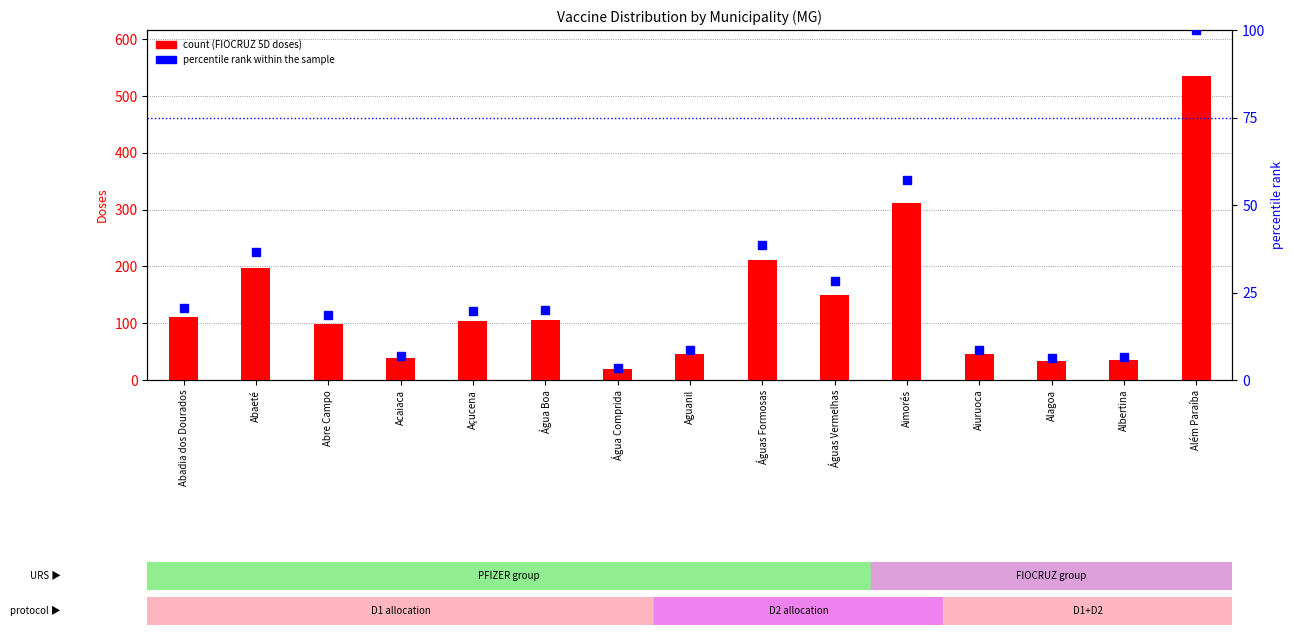

Rank the series at Além Paraíba from lowest to highest value.

percentile rank within the sample, FIOCRUZ 5D Total